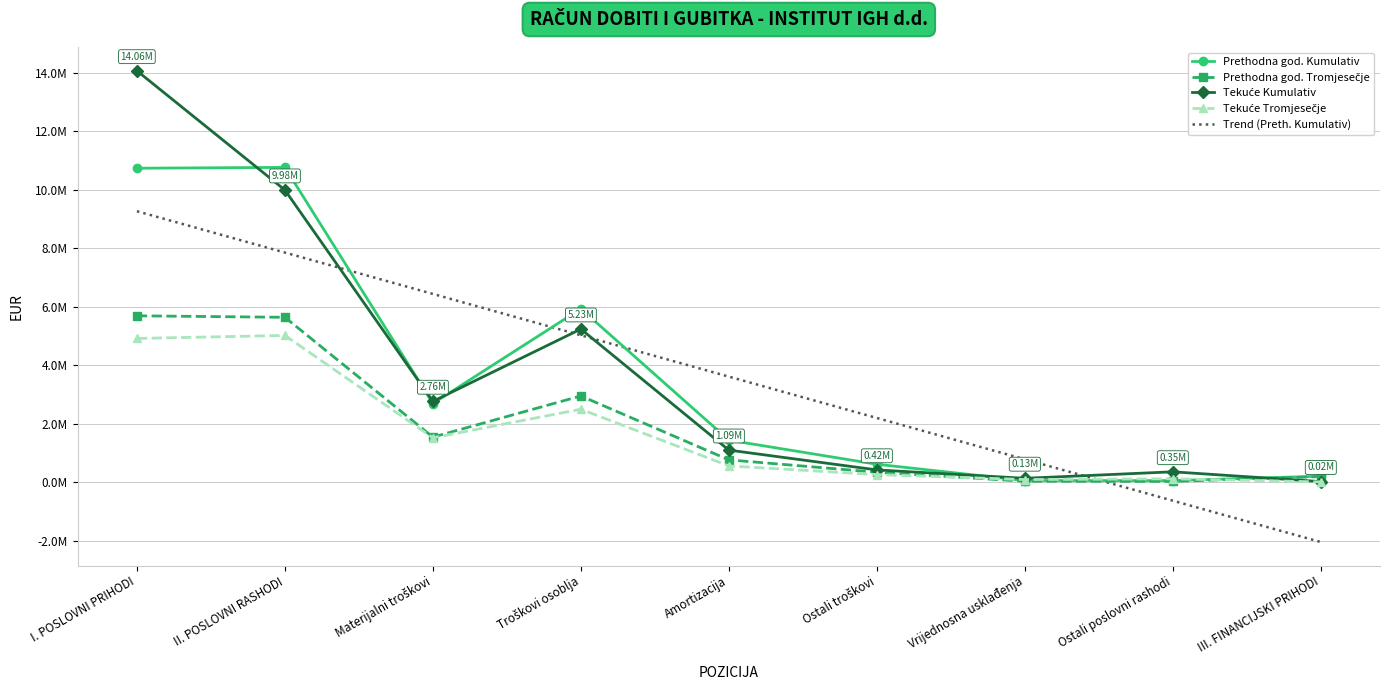

How many lines are shown in the chart?

5